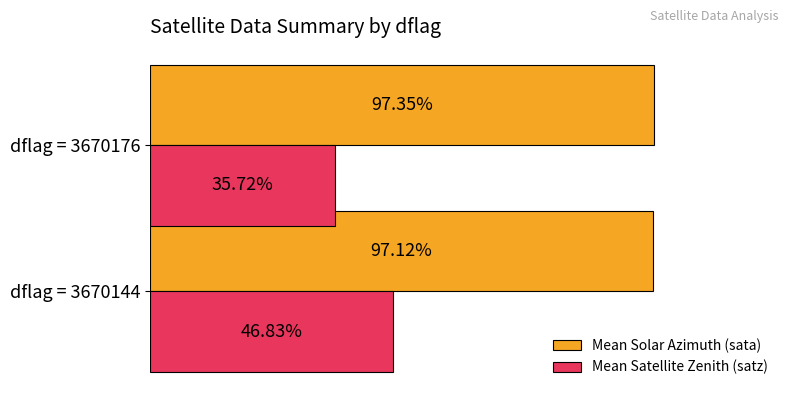

Rank the series by their average value, from highest to lowest.

Mean Solar Azimuth (sata), Mean Satellite Zenith (satz)